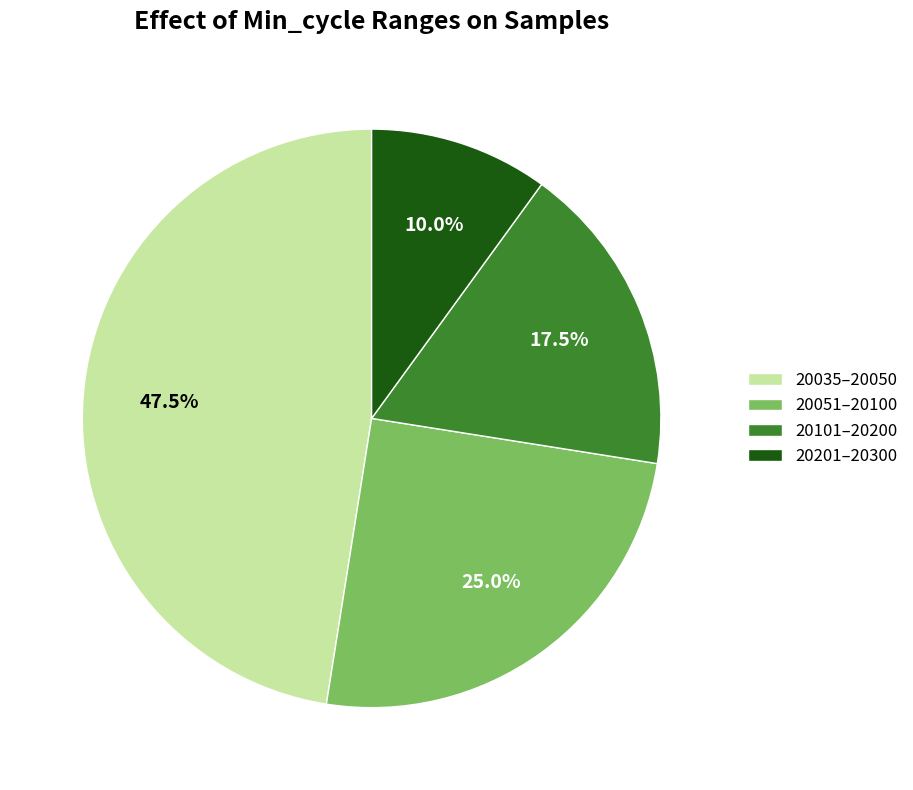

Count the number of slices in the pie.

4